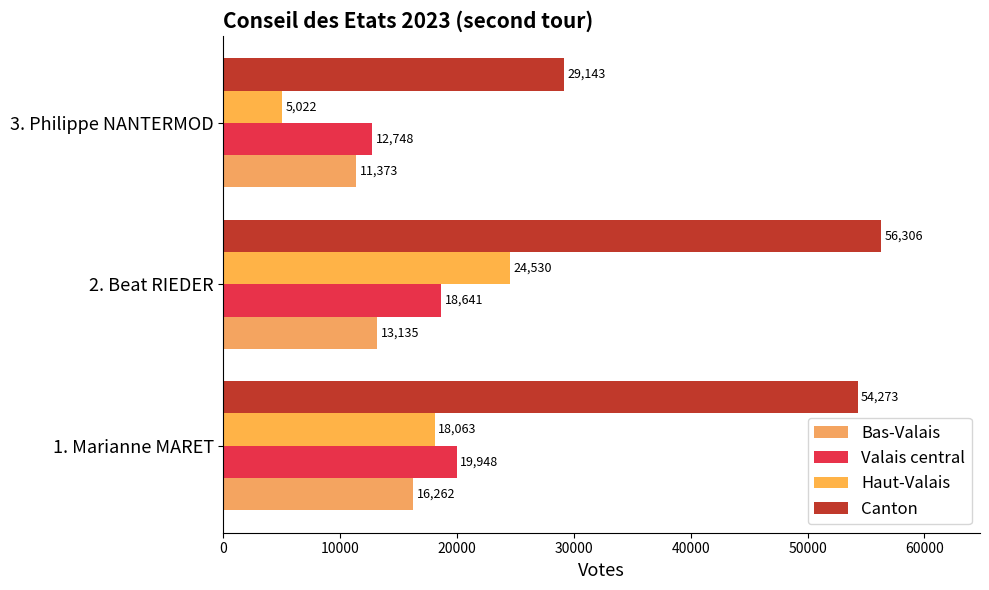

How many data points in Bas-Valais are less than 13135?

1